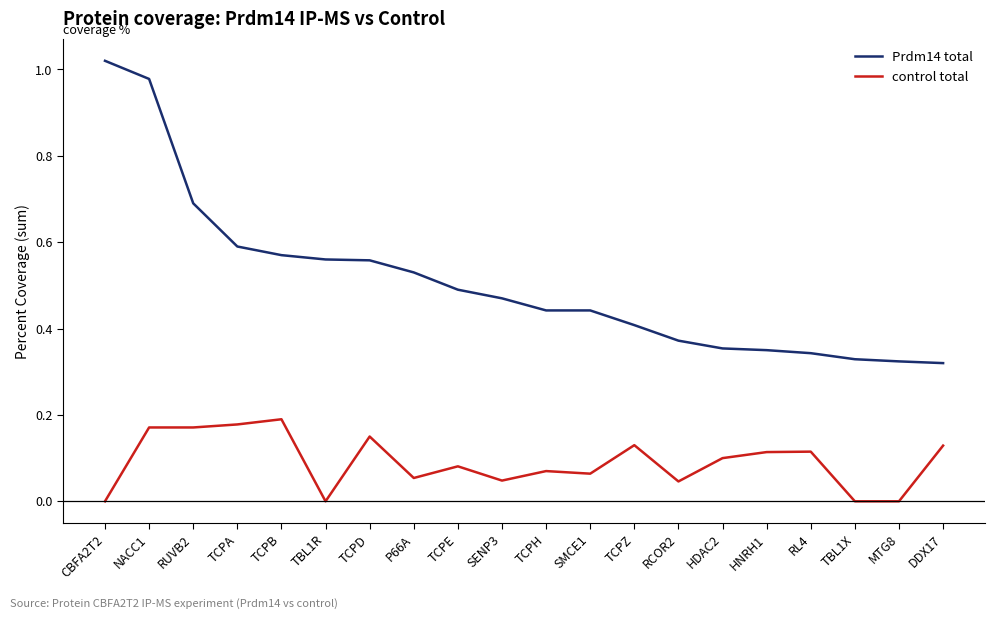

Between TCPB and RCOR2, which series saw the biggest shift?

Prdm14 total